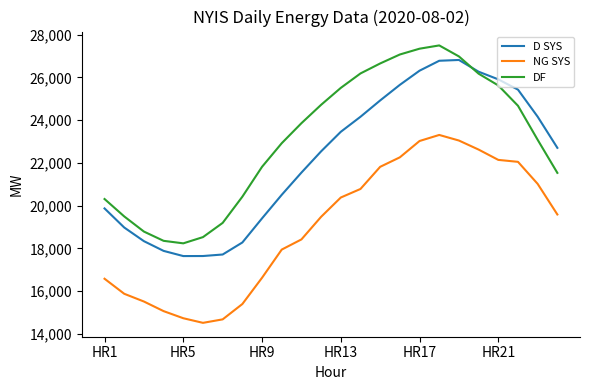

Does the chart display data point markers on the line(s)?

No